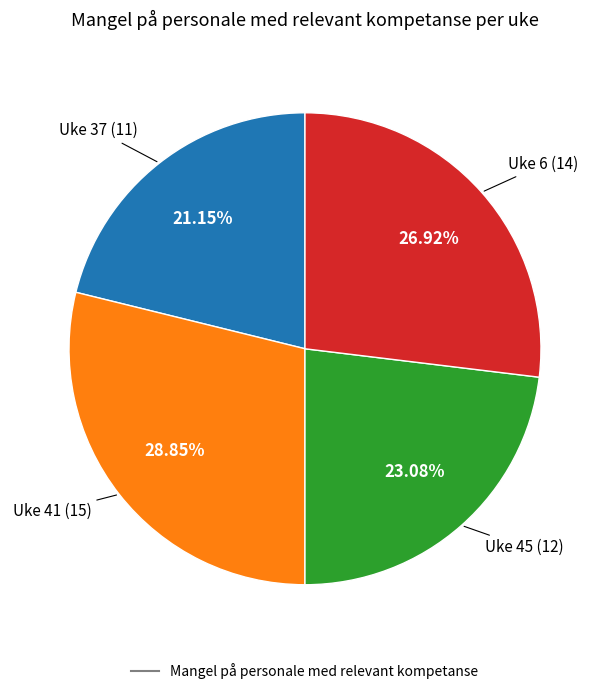

Is there any slice that represents more than half of the pie?

No